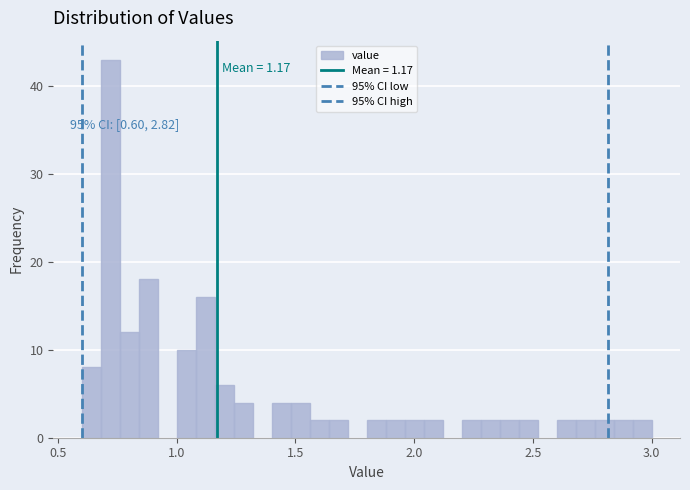

Around what value on the x-axis is the tallest bar? Give the approximate position of its centre, as read against the axis.

0.70